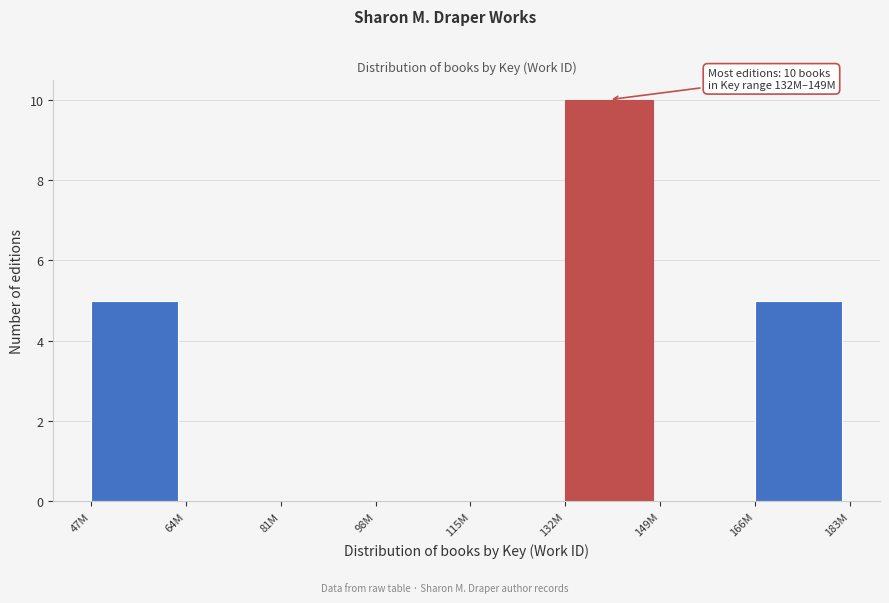

Reading right to left, transcribe all the data shown in this chart.

166M=5	149M=0	132M=10	115M=0	98M=0	81M=0	64M=0	47M=5